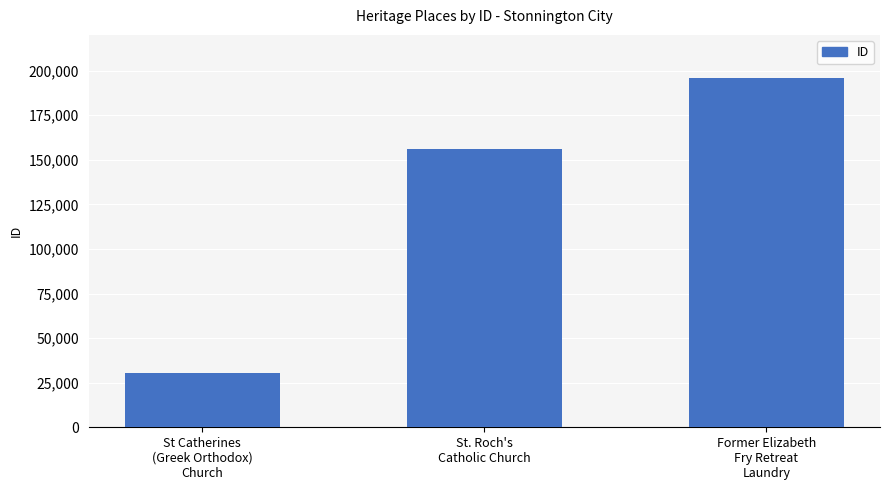

How many data points are less than 156060?

1